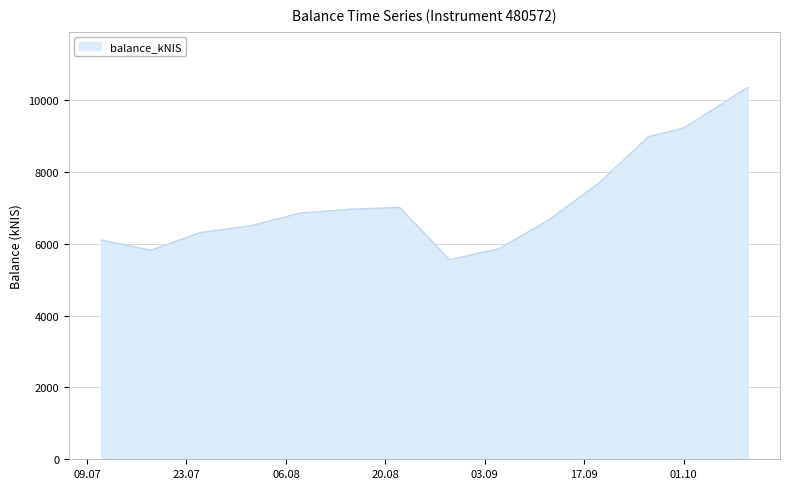

What is the minimum value shown in the chart?

5553.5